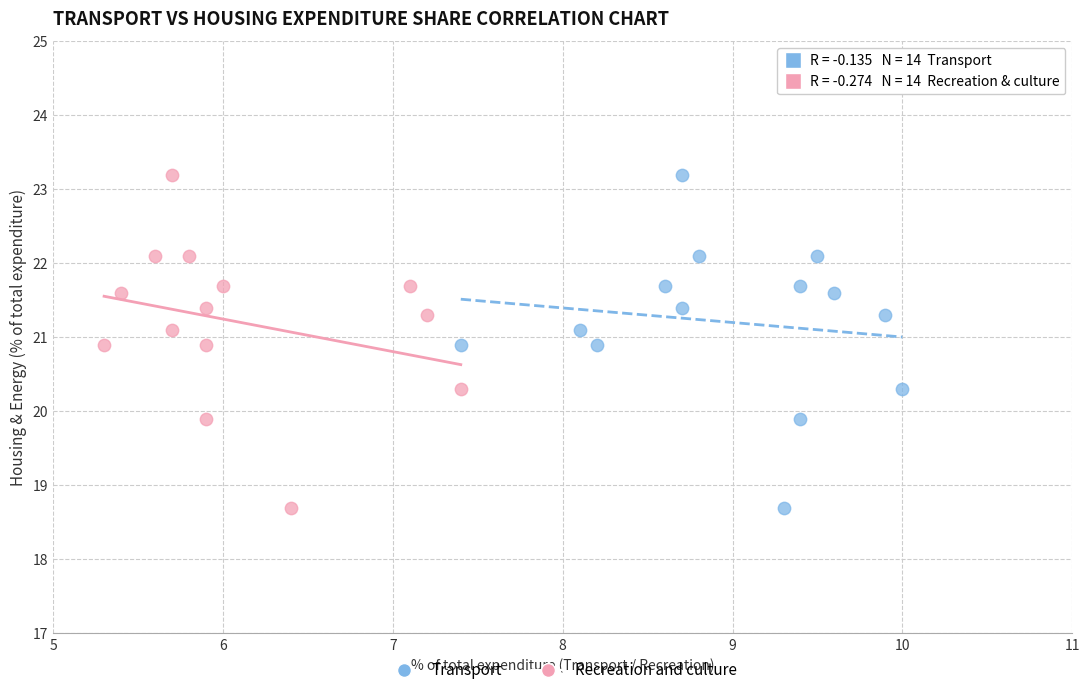

What are all the series names shown in the legend?

Transport, Recreation and culture